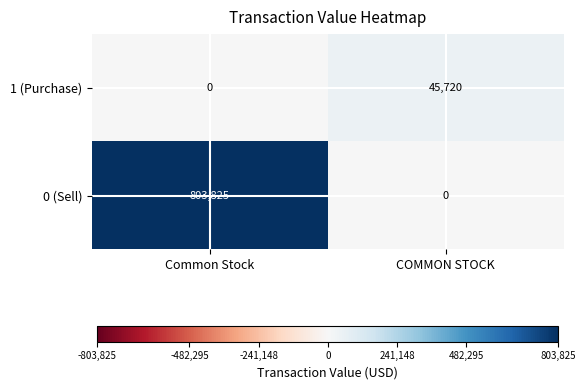

What is the difference between the maximum and minimum values in the 1 (Purchase) series?

45720